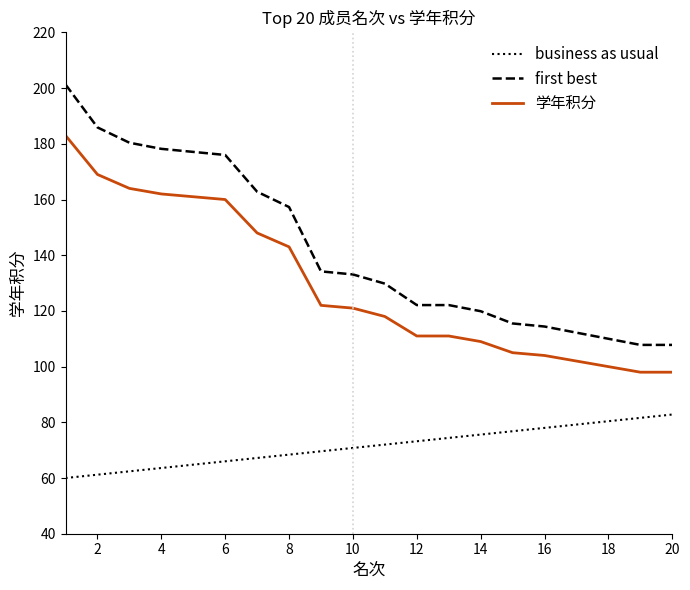

True or false: 学年积分 and first best cross at least once.

False